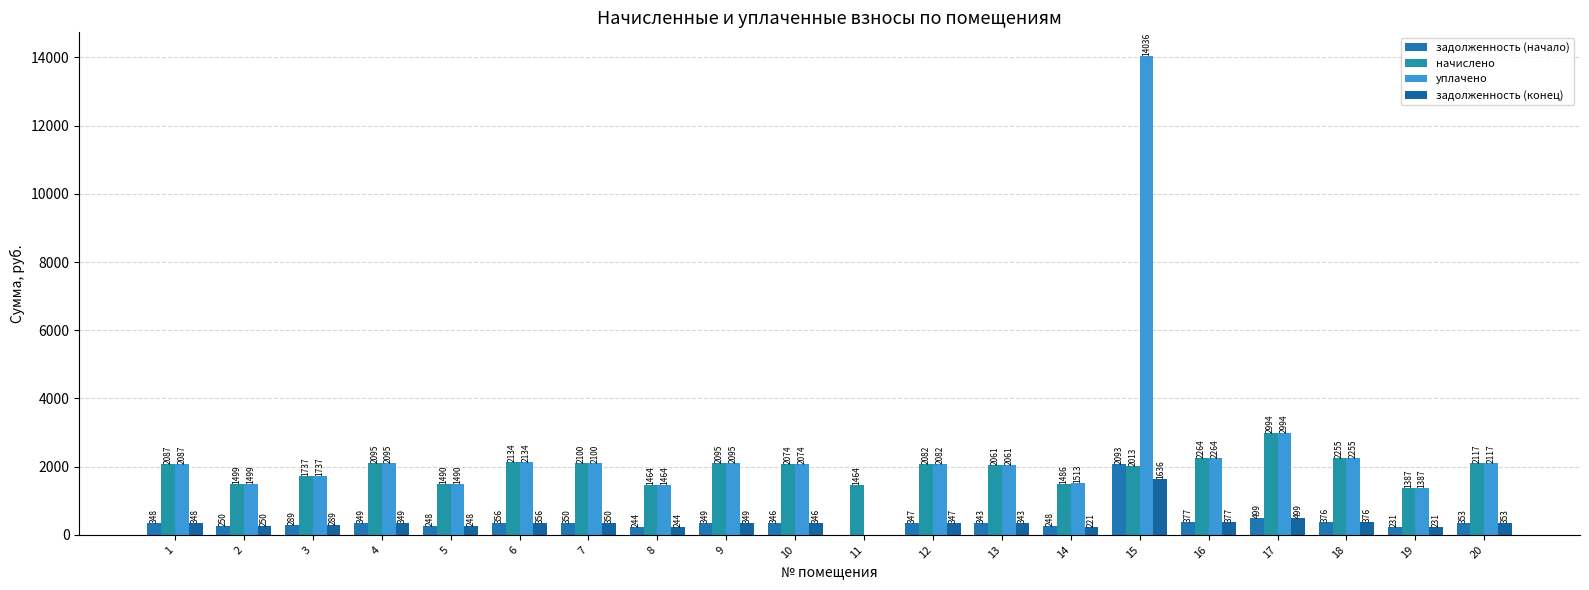

List the labels in order of задолженность (конец) value, largest first.

15, 17, 16, 18, 6, 20, 7, 4, 9, 1, 12, 10, 13, 3, 2, 5, 8, 19, 14, 11